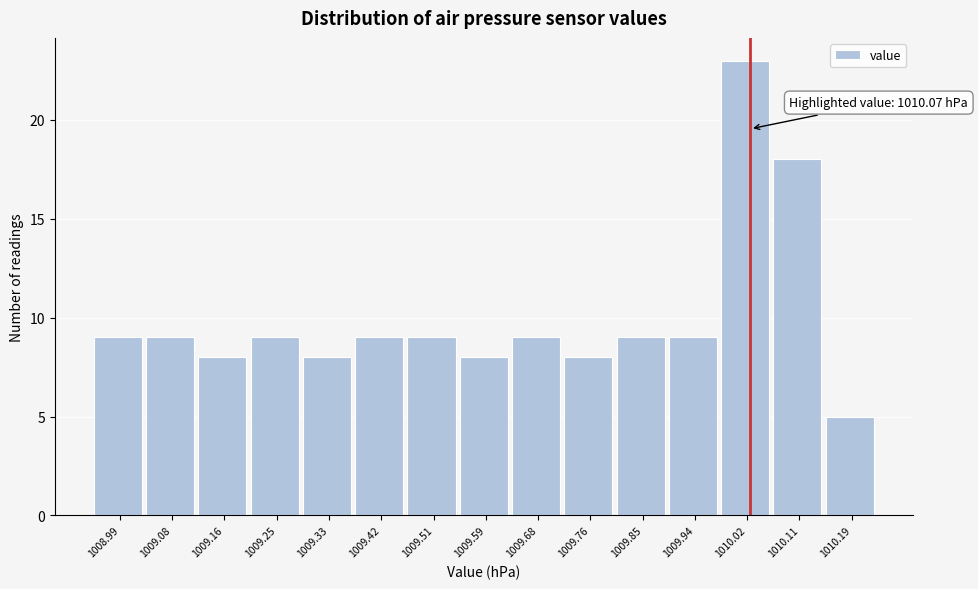

Reading right to left, transcribe all the data shown in this chart.

5	18	23	9	9	8	9	8	9	9	8	9	8	9	9